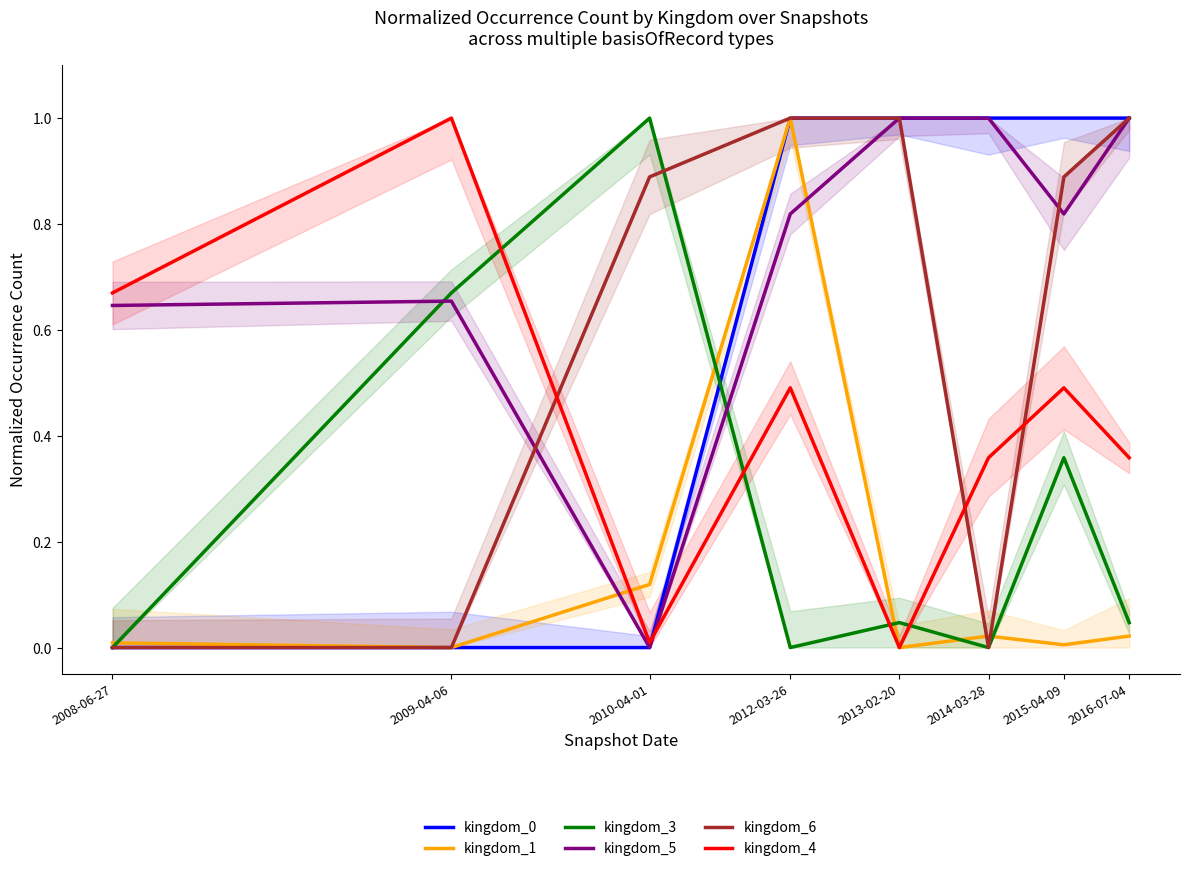

What is the average value of the kingdom_1 series?

0.1